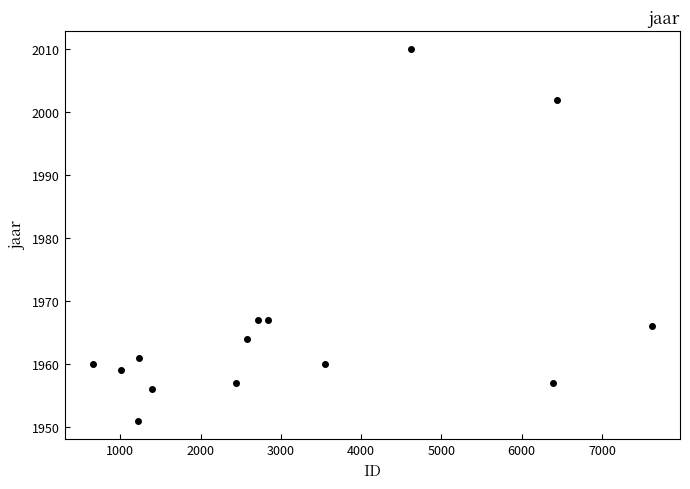

True or false: the data has more than 2 interior local peaks.

True